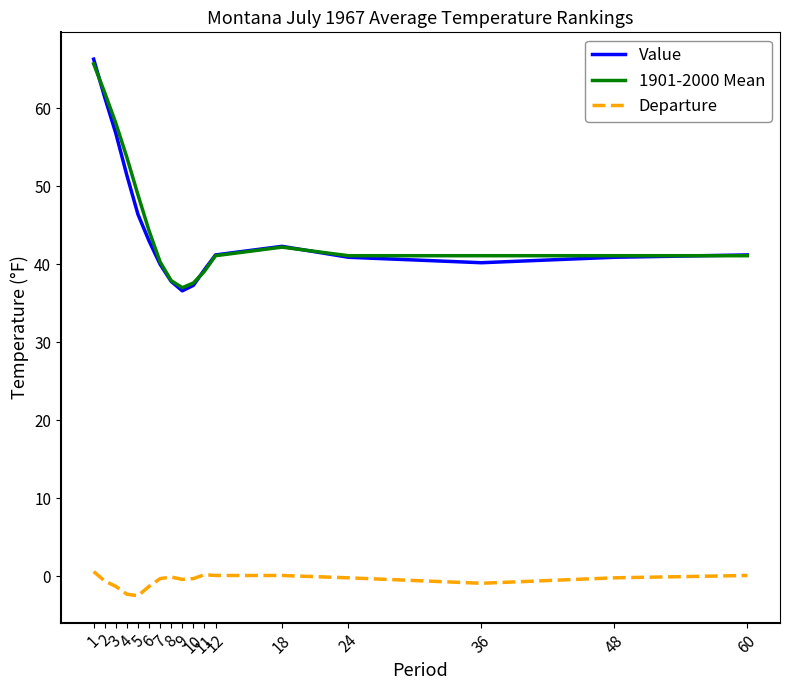

True or false: Departure and 1901-2000 Mean cross at least once.

False